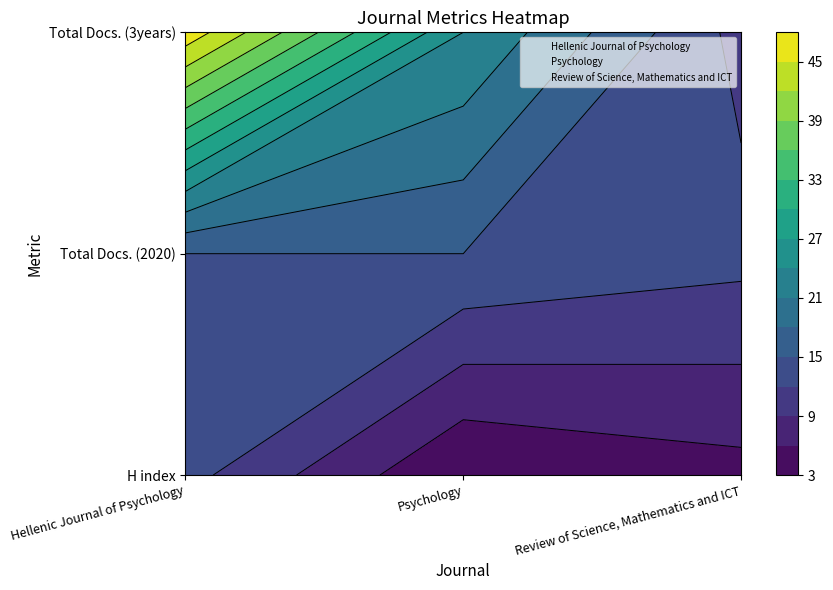

How many Psychology values are between 3 and 24?

3